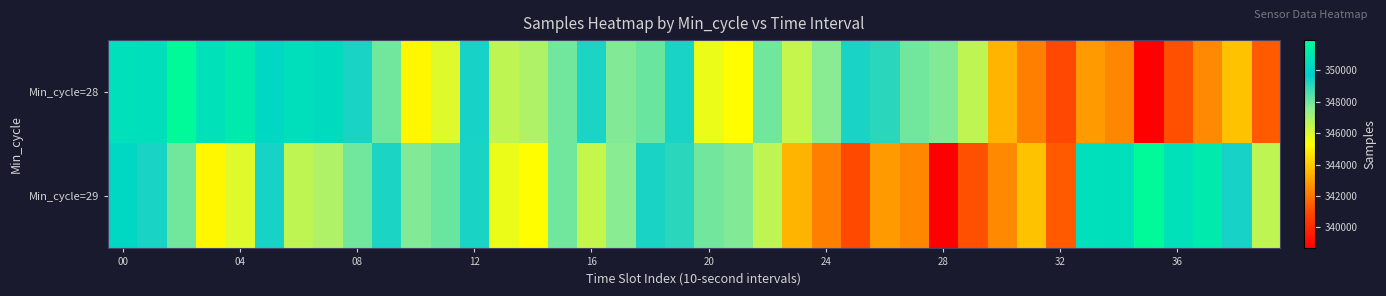

Reading left to right, list all the values displayed in this chart.

Min_cycle=28: 350611	350560	351928	350635	351145	350259	350546	350392	349336	347970	345114	345941	349378	346572	346874	347952	349263	347690	348045	349299	345675	345270	347949	346433	347583	349290	349031	347965	347727	346575	343506	342260	340989	342872	342409	338657	341112	342446	343806	341366
Min_cycle=29: 350259	349336	347970	345114	345941	349378	346572	346874	347952	349263	347690	348045	349299	345675	345270	347949	346433	347583	349290	349031	347965	347727	346575	343506	342260	340989	342872	342409	338657	341112	342446	343806	341366	350611	350560	351928	350635	351145	349378	346572